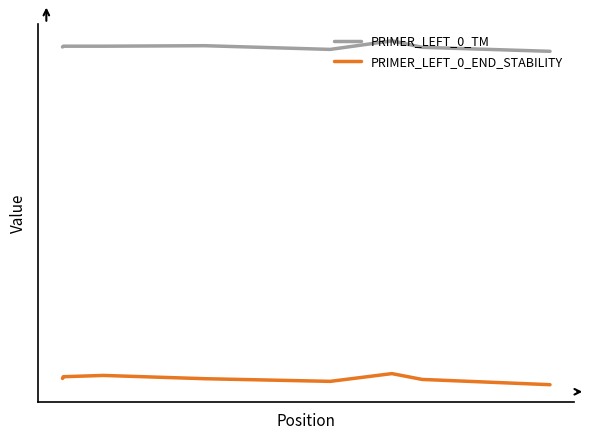

Does the chart have visible grid lines?

No